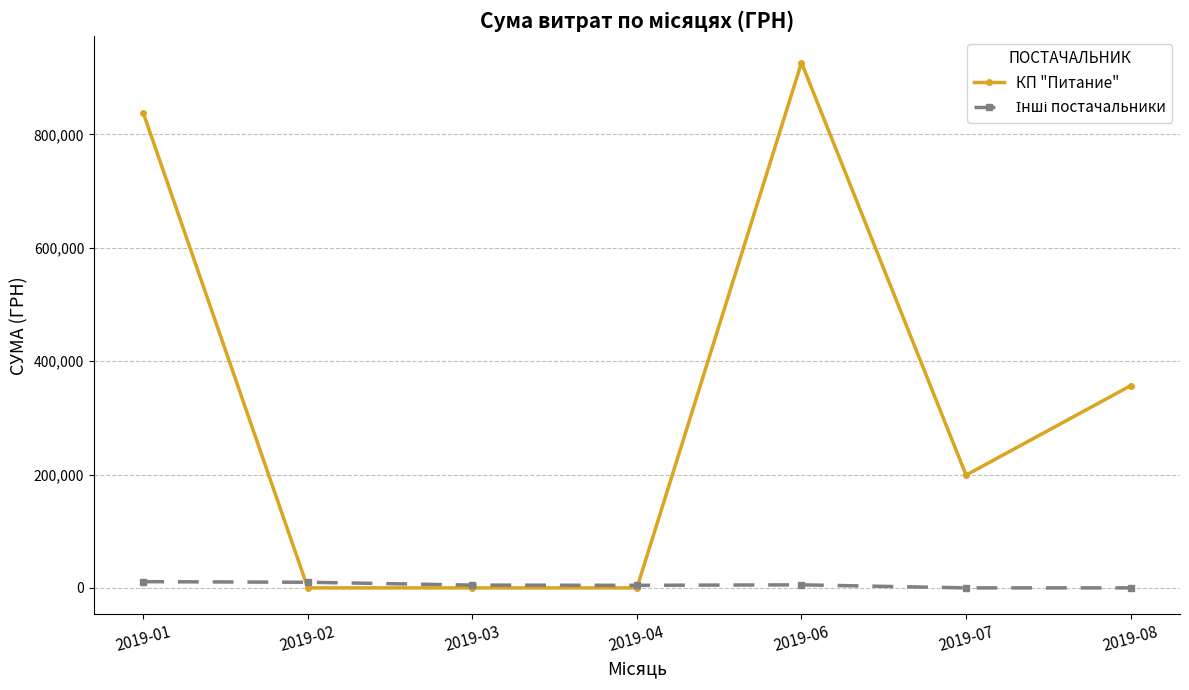

At which category is the sum across all series the highest?

2019-06